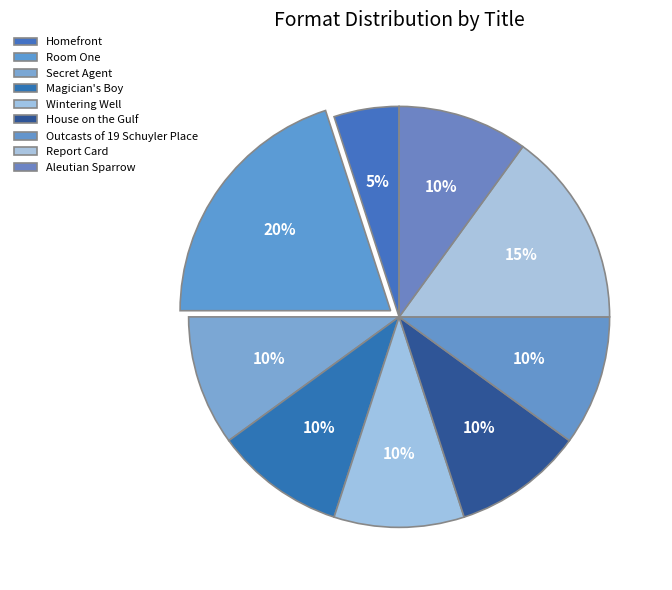

What is the ratio of the value at Room One to the value at Report Card?

1.3